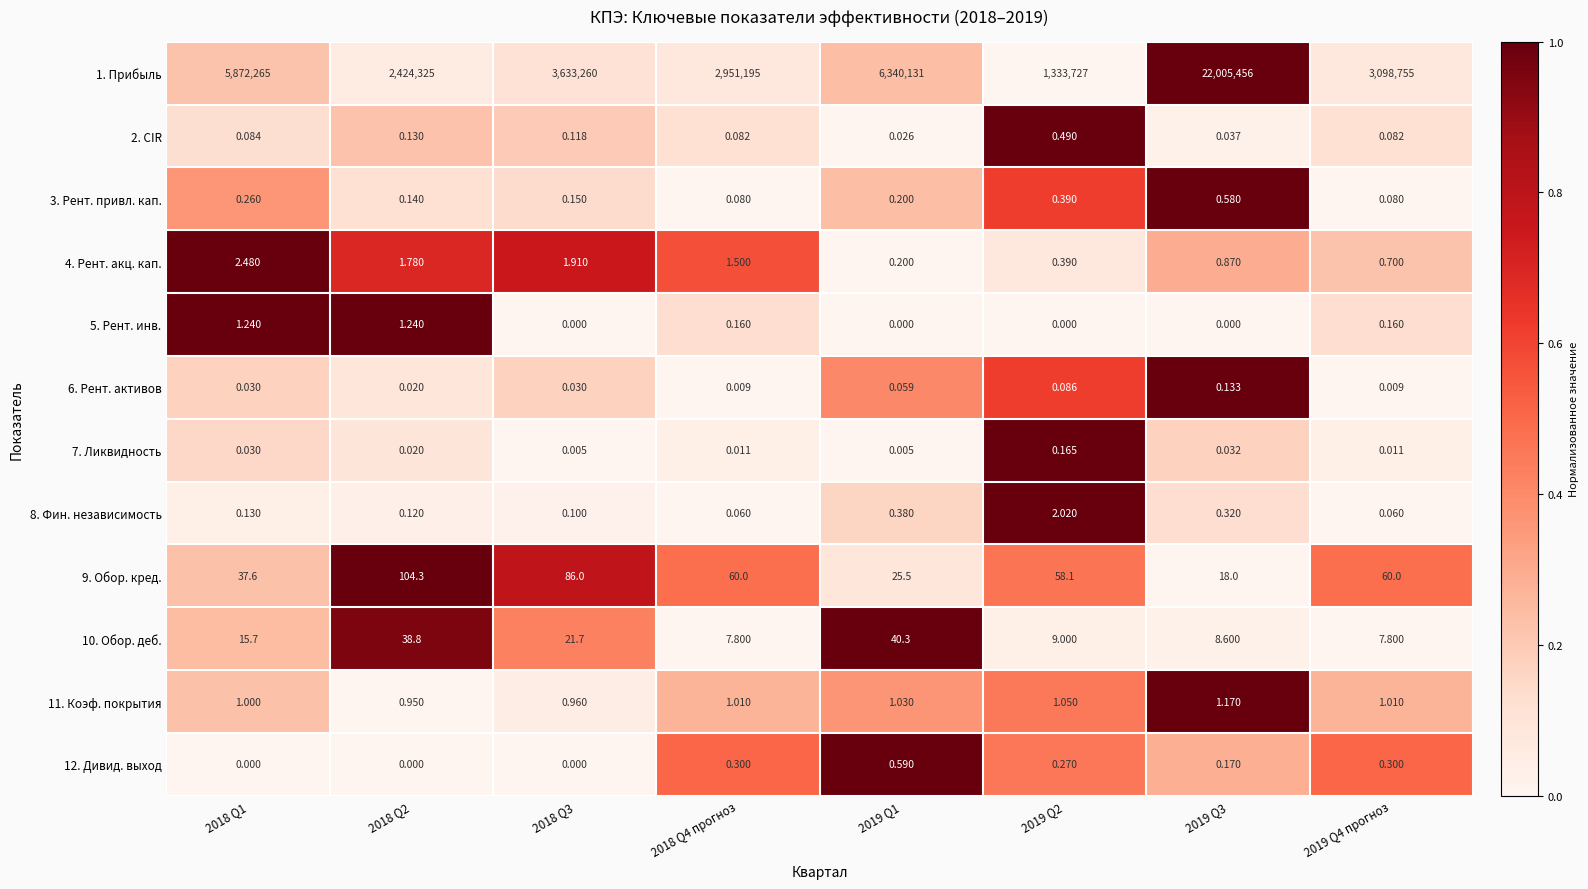

How many data points in 11. Коэф. покрытия are less than 1?

2